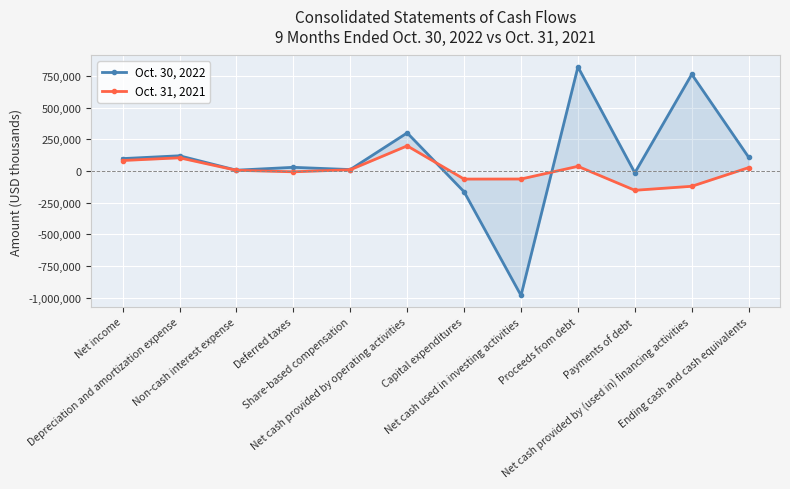

What is the difference between the Oct. 30, 2022 values at Depreciation and amortization expense and Deferred taxes?

91046